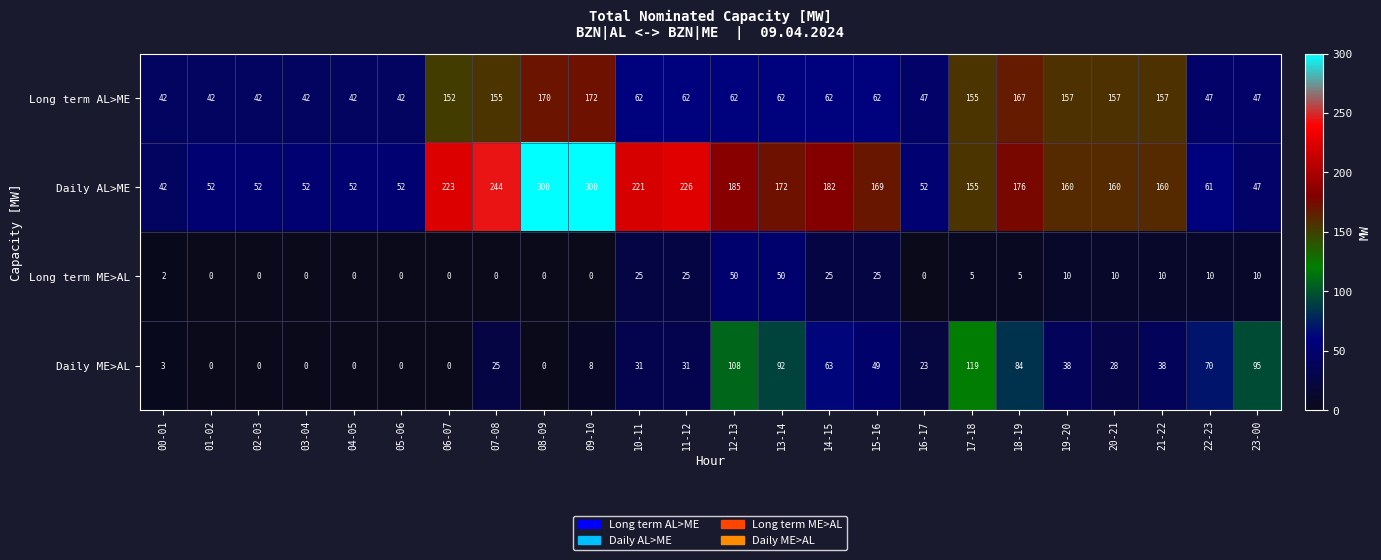

Which series has the widest spread of values?

Daily AL>ME